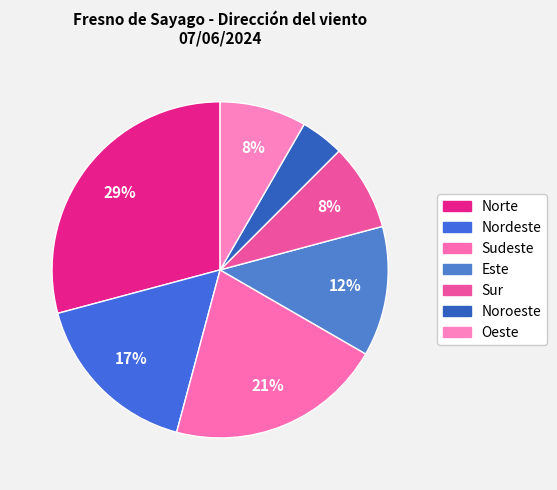

Count the number of slices in the pie.

7